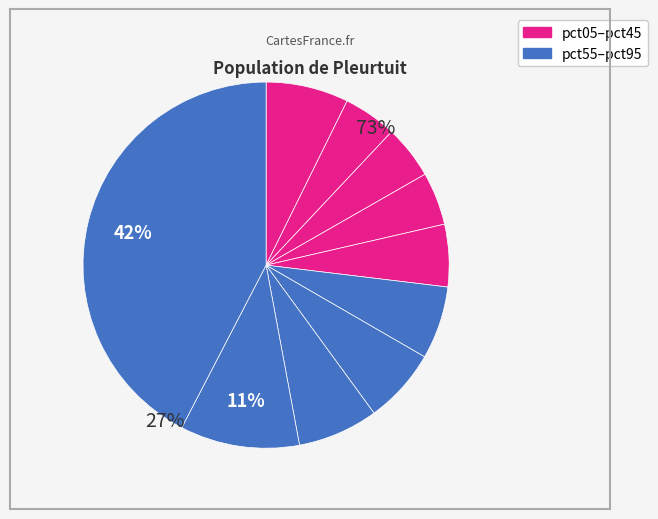

Is it true that pct75 is 1% of the pie?

False